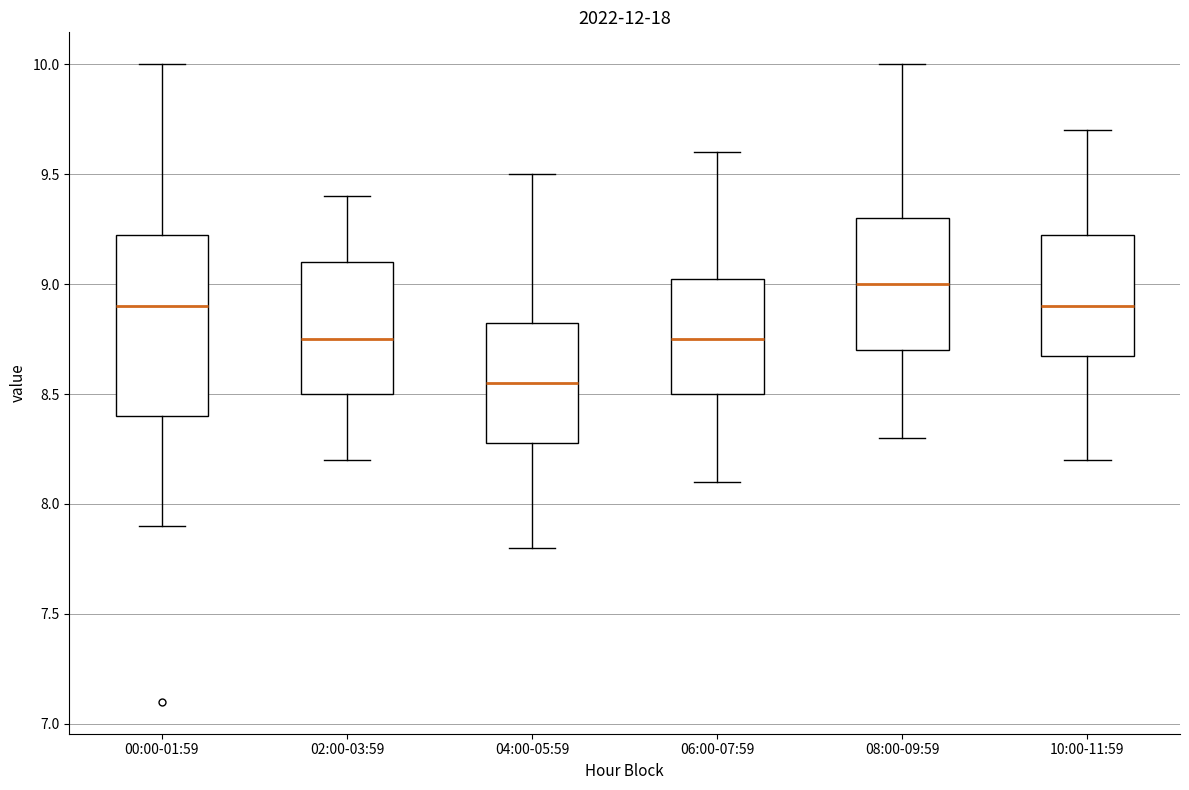

Comparing the boxes themselves (not the whiskers), which one is the tallest?

00:00-01:59